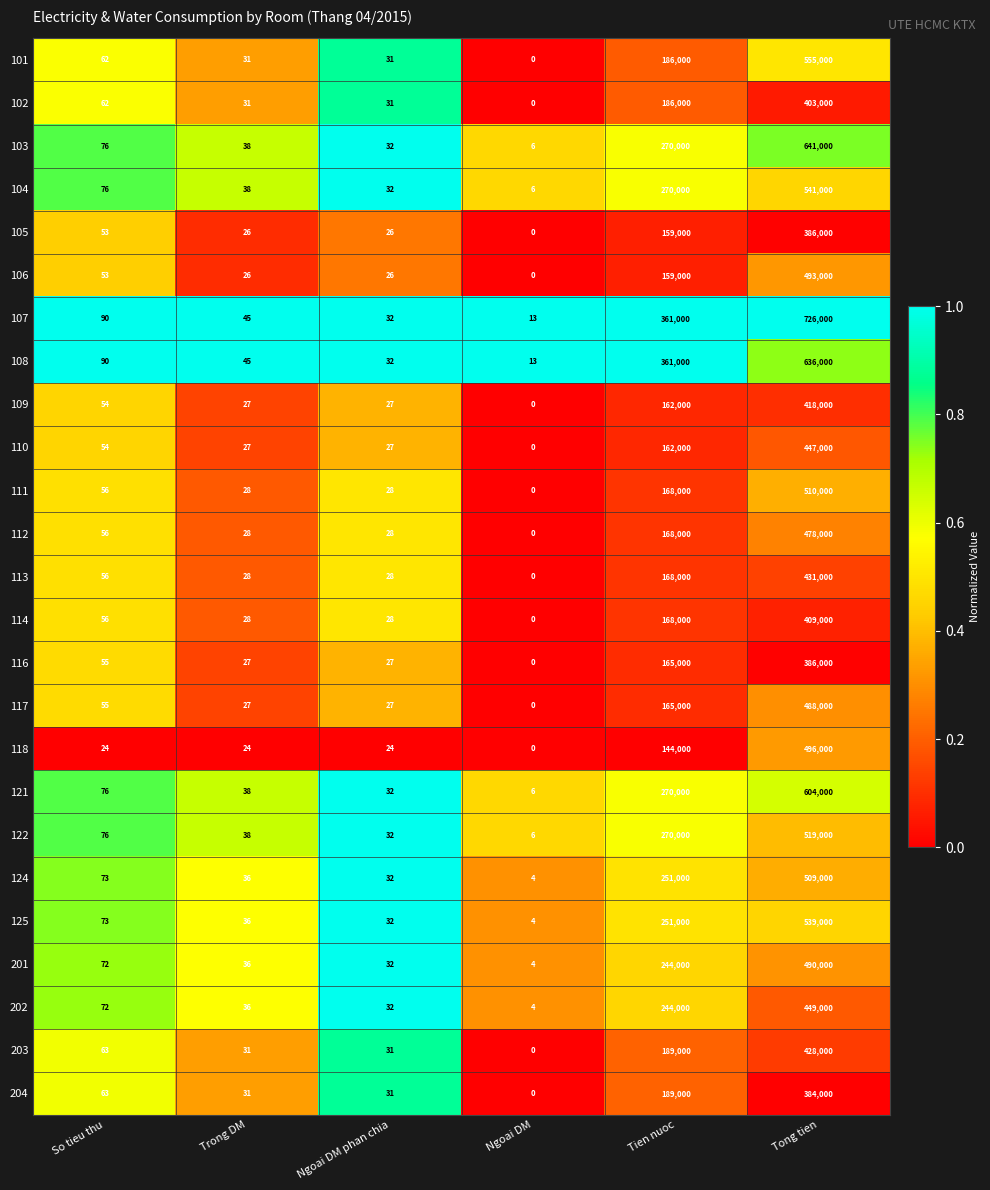

Rank the categories by 124 value from highest to lowest.

Tong tien, Tien nuoc, So tieu thu, Trong DM, Ngoai DM phan chia, Ngoai DM